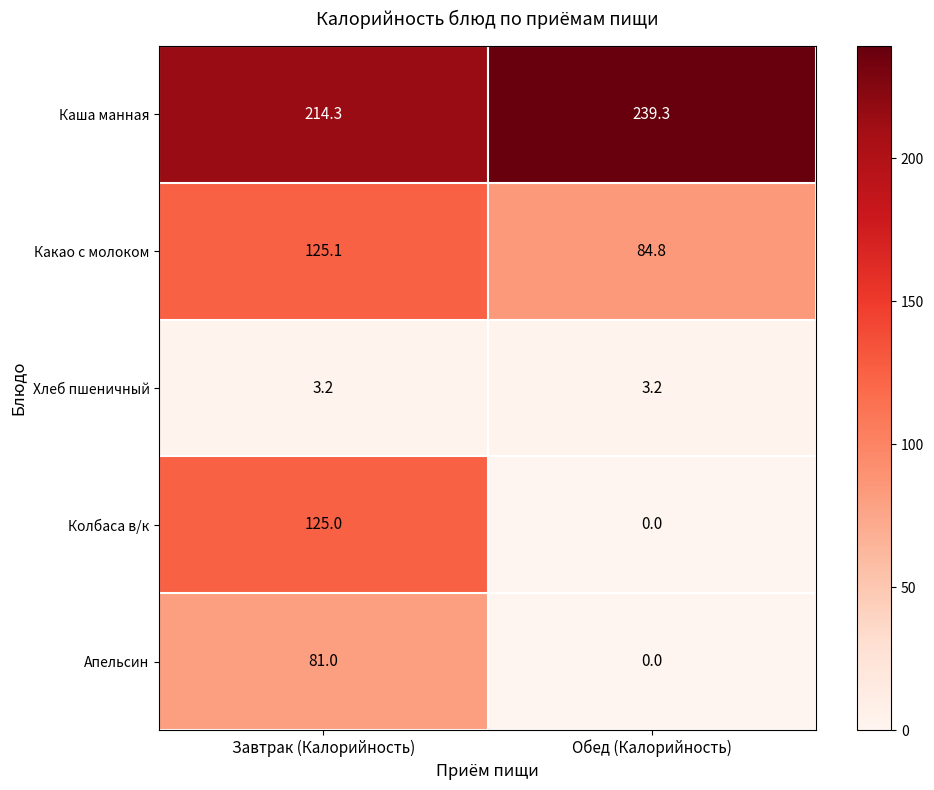

Rank the series at Завтрак (Калорийность) from highest to lowest value.

Каша манная, Какао с молоком, Колбаса в/к, Апельсин, Хлеб пшеничный